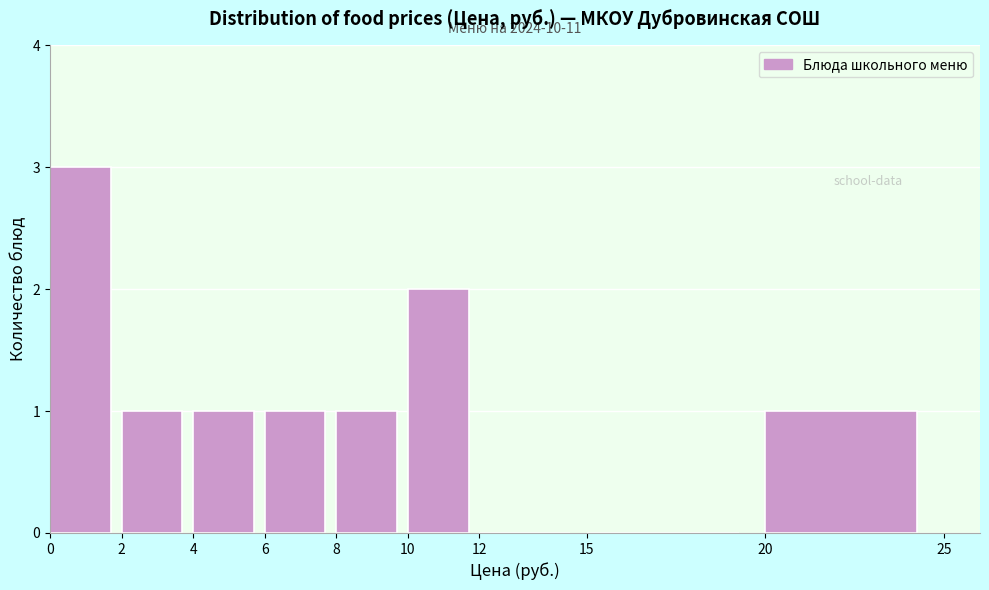

Over which range of the x-axis is the bar tallest?

0 to 2